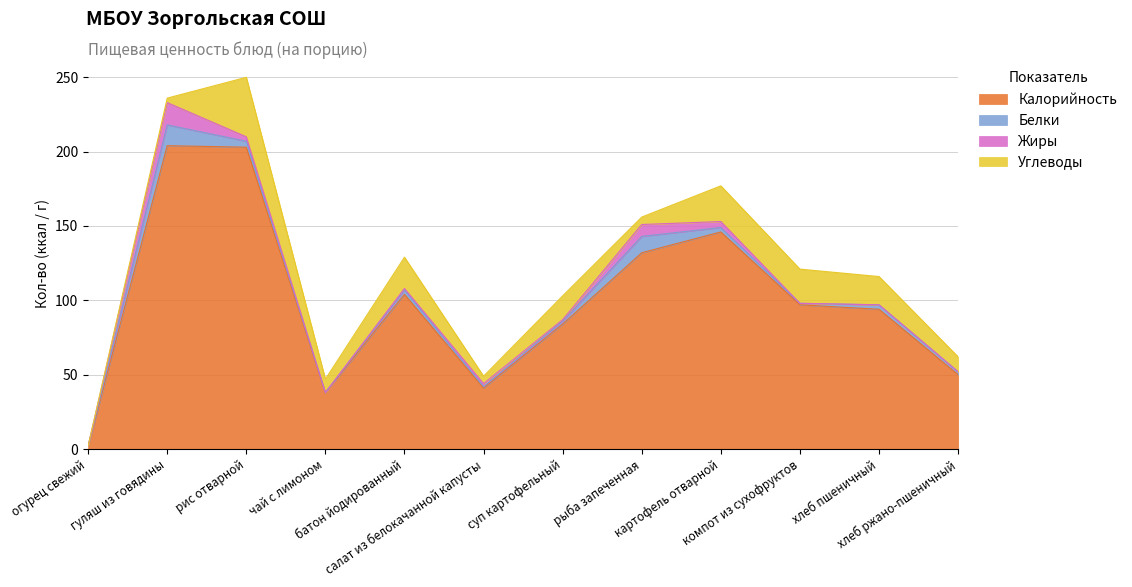

What is the lowest value of the Калорийность series?

2